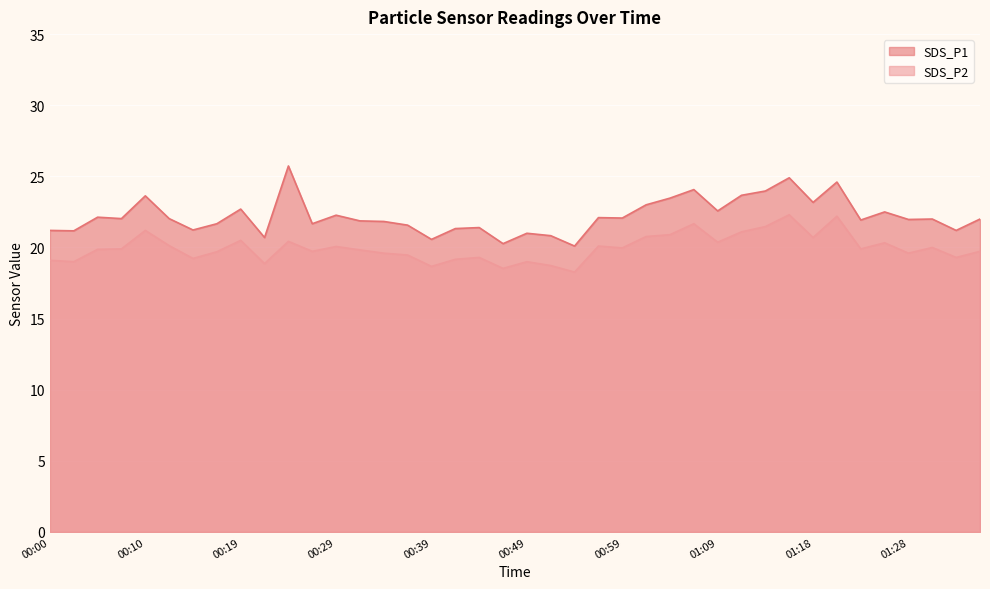

True or false: SDS_P2 has more than 1 interior local peaks.

True